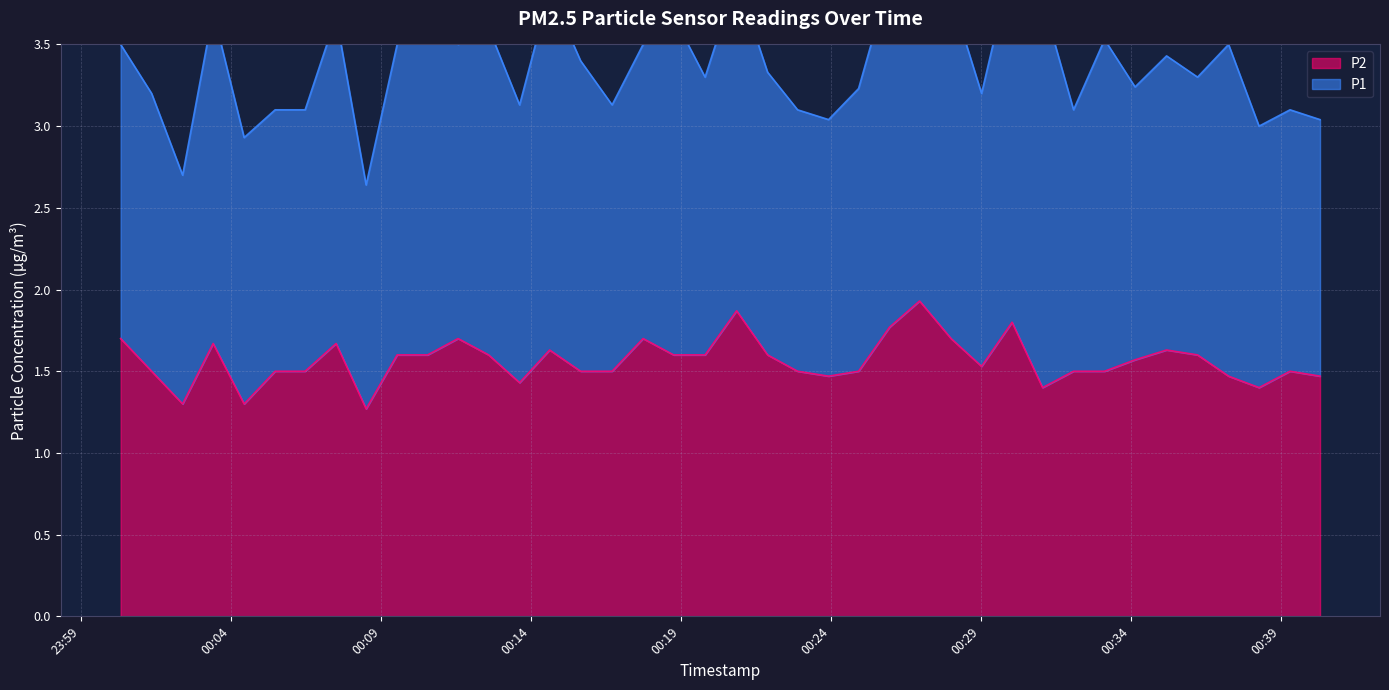

At which label is the value closest to 1?

2023-03-01T00:08:30